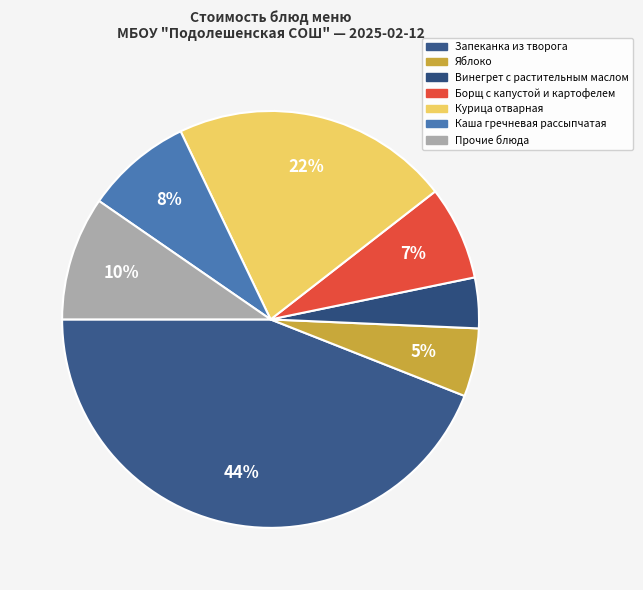

Rank the categories by value from lowest to highest.

Винегрет с растительным маслом, Яблоко, Борщ с капустой и картофелем, Каша гречневая рассыпчатая, Прочие блюда, Курица отварная, Запеканка из творога